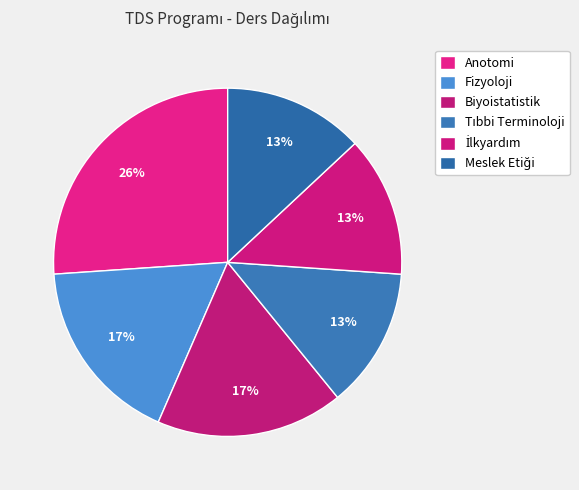

How many segments does this pie chart have?

6